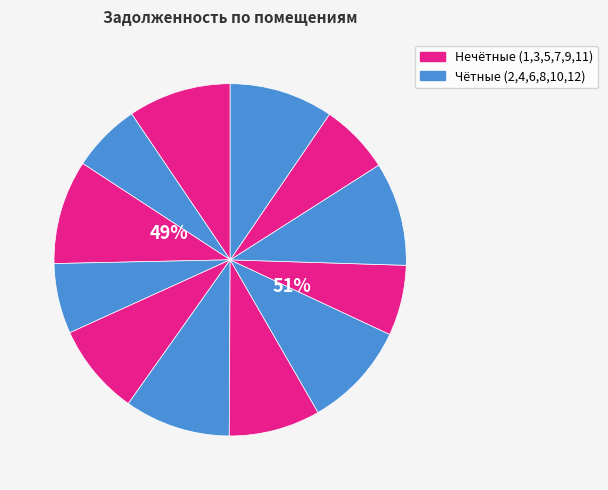

Which slice is the smallest?

2